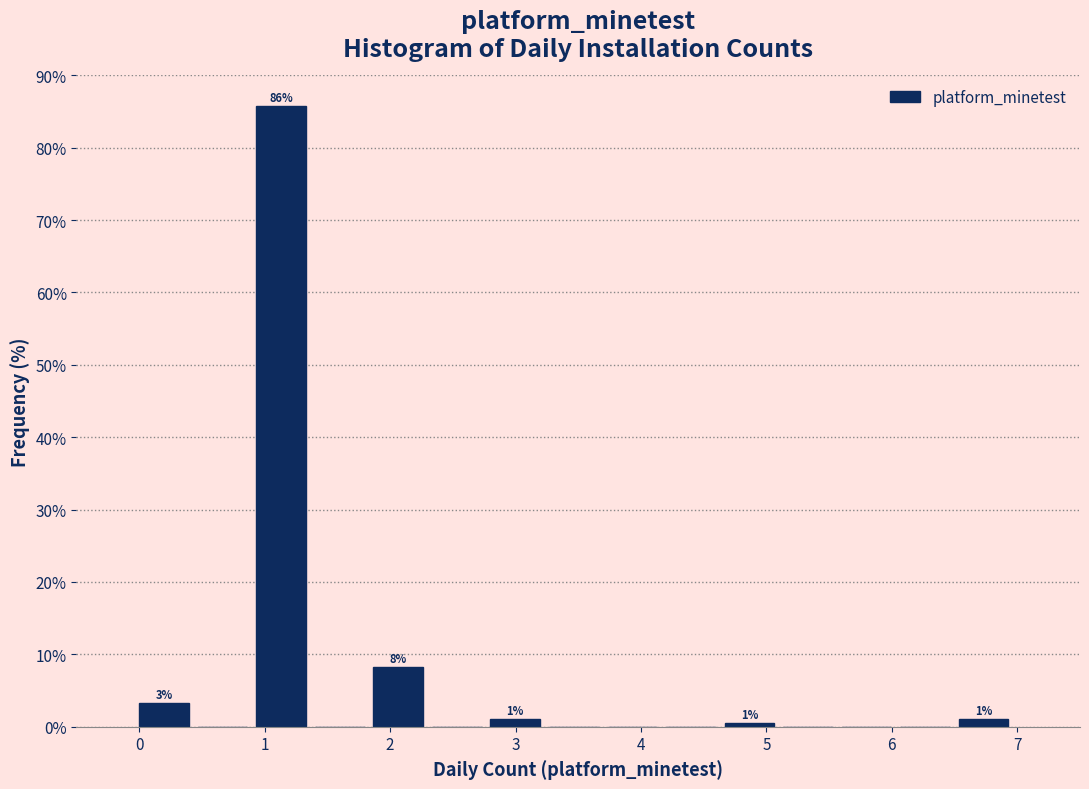

Which range on the x-axis has the tallest bar?

0.9 to 1.4